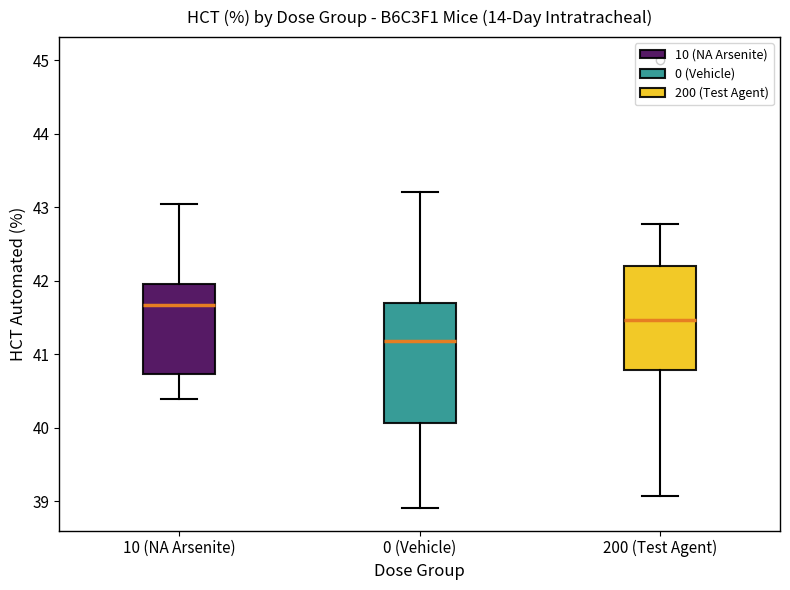

Where is the lower edge of the box for 10 (NA Arsenite) on the y-axis? The values are not printed on the chart, so give them approximately, as read against the axis.

40.7